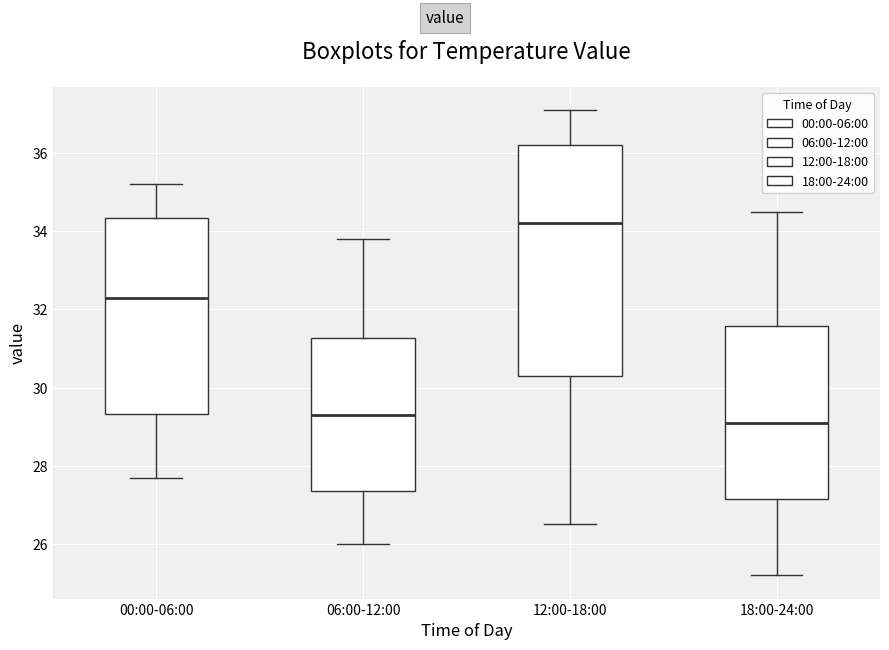

Reading left to right, read every box against the y-axis: the position of its median line, the range the box covers, and the ends of its whiskers. The values are not printed on the chart, so give them approximately, as read against the axis.

00:00-06:00: median 32.4, box 29.4 to 34.4, whiskers 27.8 to 35.2
06:00-12:00: median 29.4, box 27.4 to 31.2, whiskers 26.0 to 33.8
12:00-18:00: median 34.2, box 30.4 to 36.2, whiskers 26.6 to 37.2
18:00-24:00: median 29.2, box 27.2 to 31.6, whiskers 25.2 to 34.6